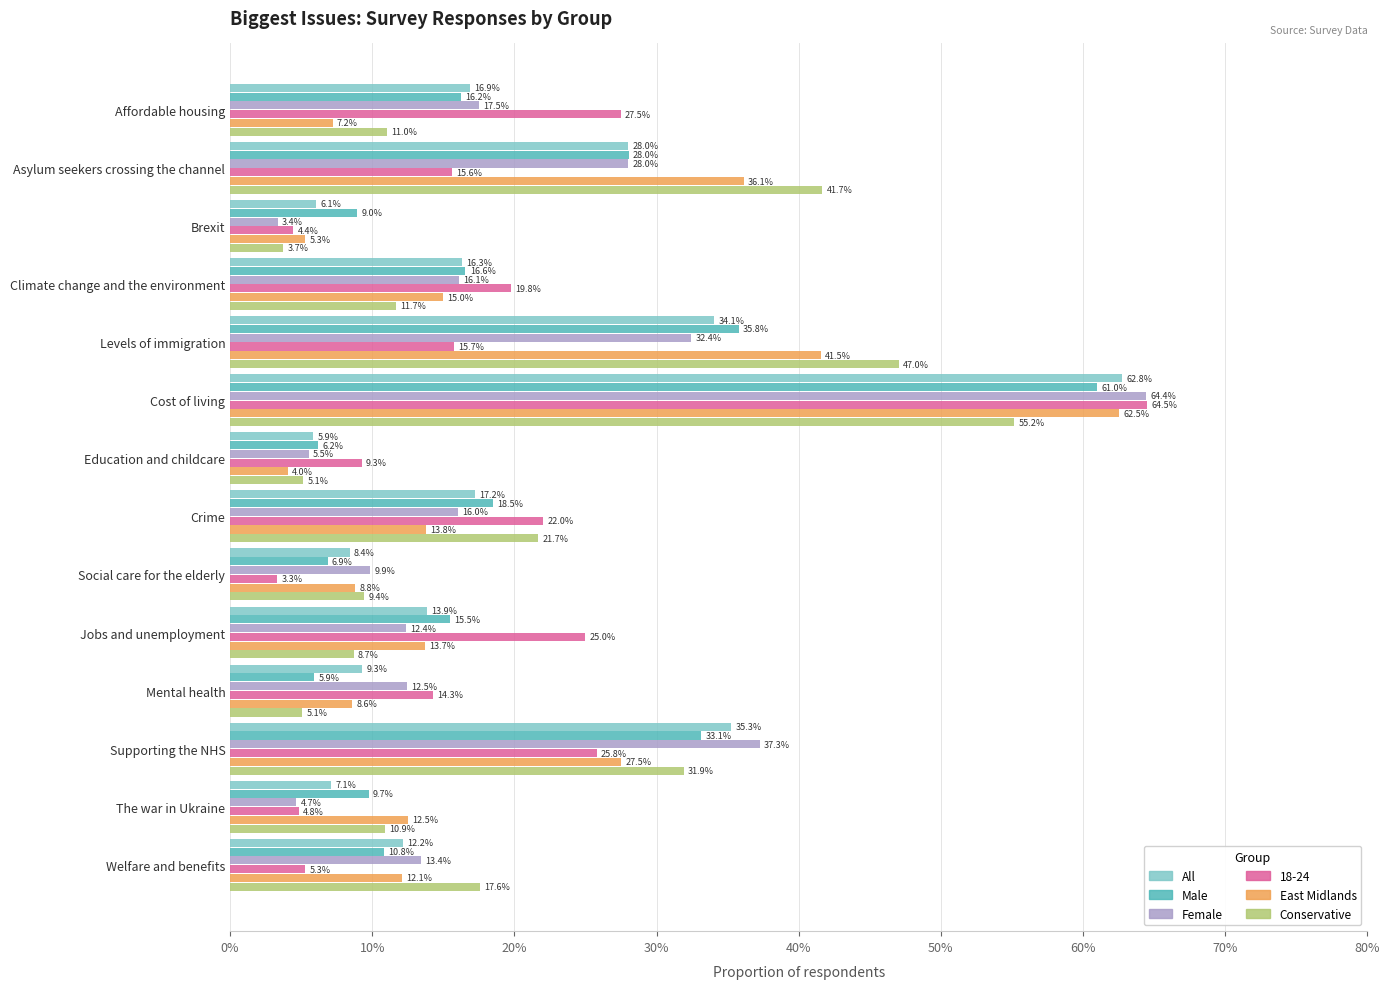

What are all the series names shown in the legend?

All, Male, Female, 18-24, East Midlands, Conservative